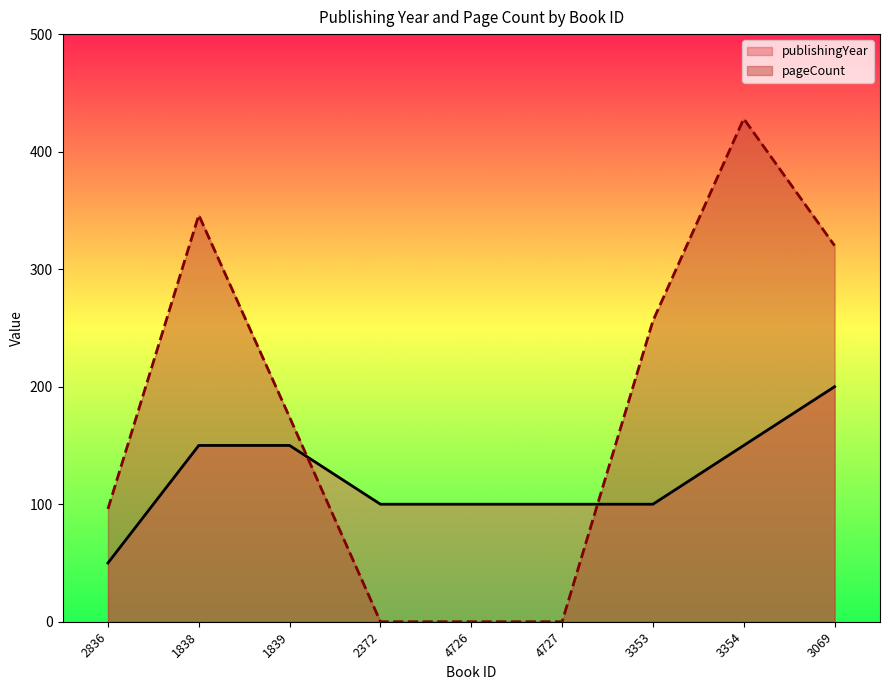

What is the label of the 3rd point from the right?

3353